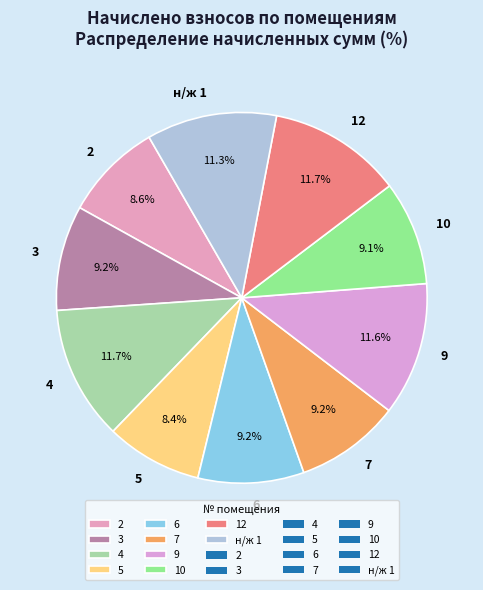

True or false: н/ж 1 accounts for 11% of the total.

True